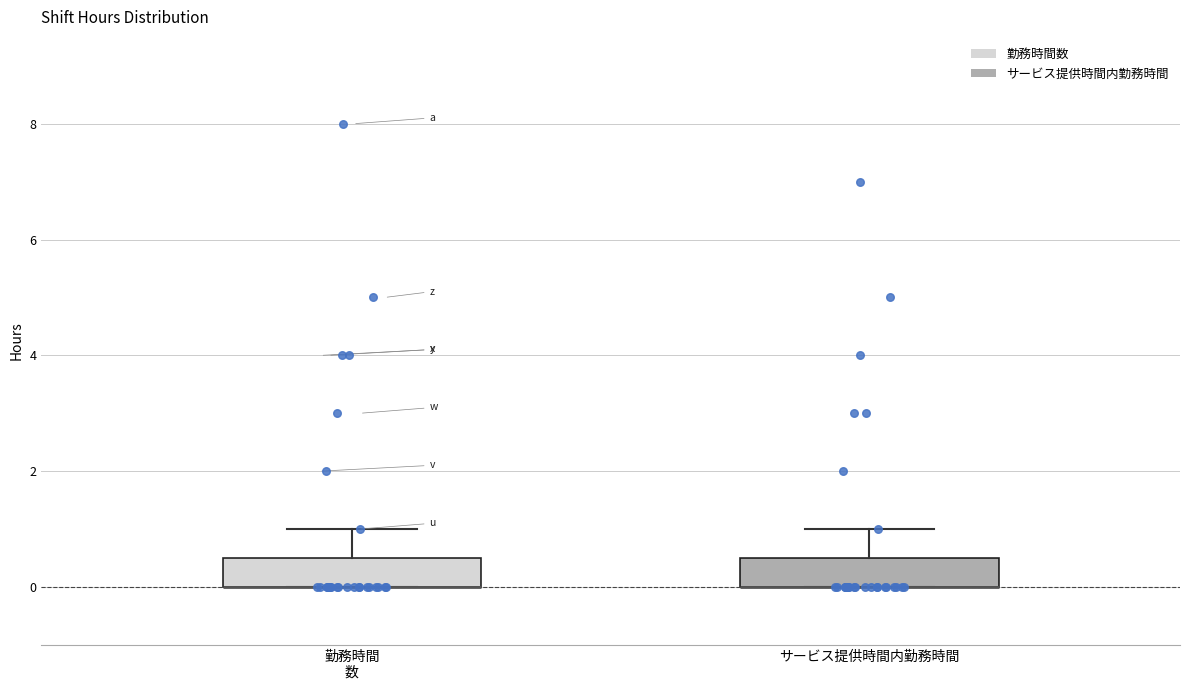

Where does the upper whisker of the box for 勤務時間 数 end on the y-axis? The values are not printed on the chart, so give them approximately, as read against the axis.

1.0